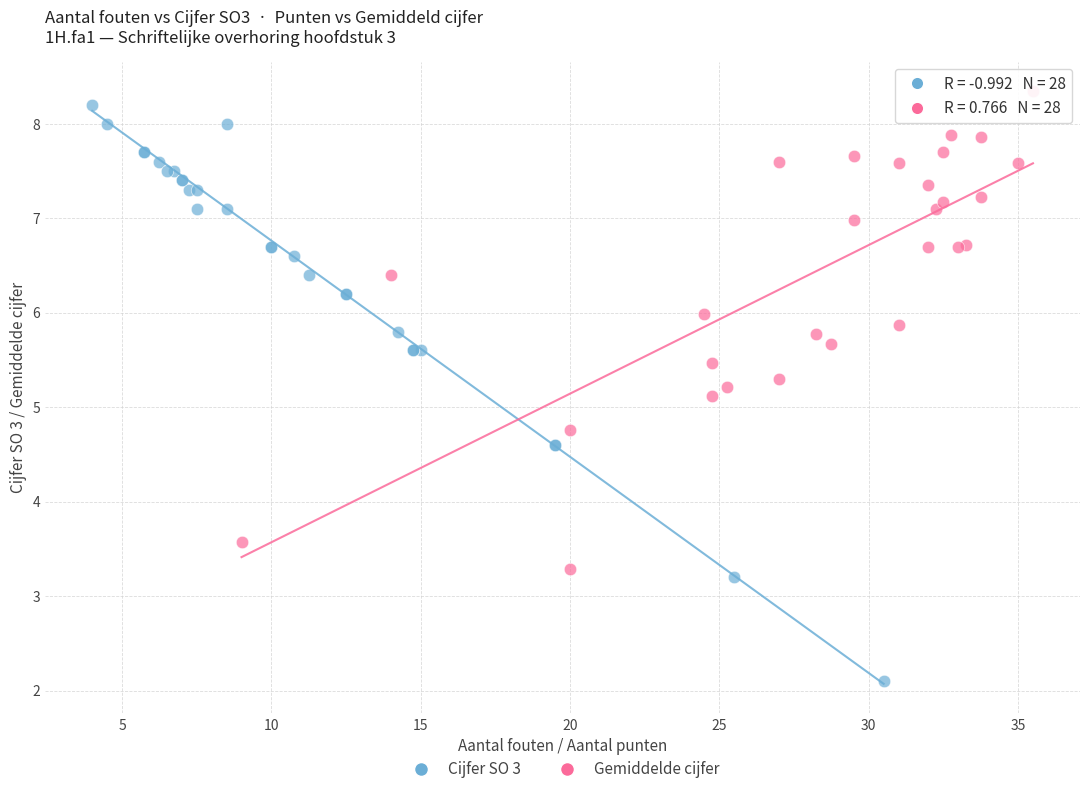

Which series reaches the minimum Y coordinate?

Cijfer SO 3